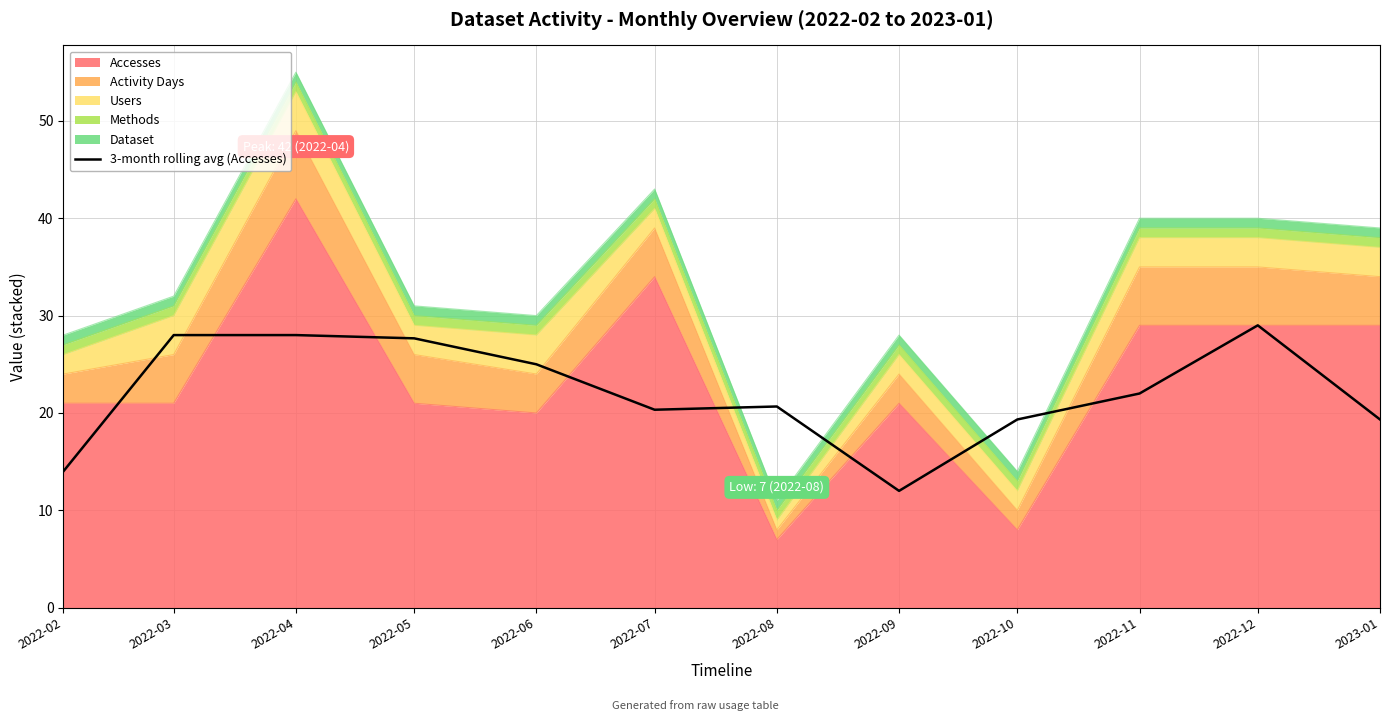

What is the difference between the maximum and minimum values?

17.0